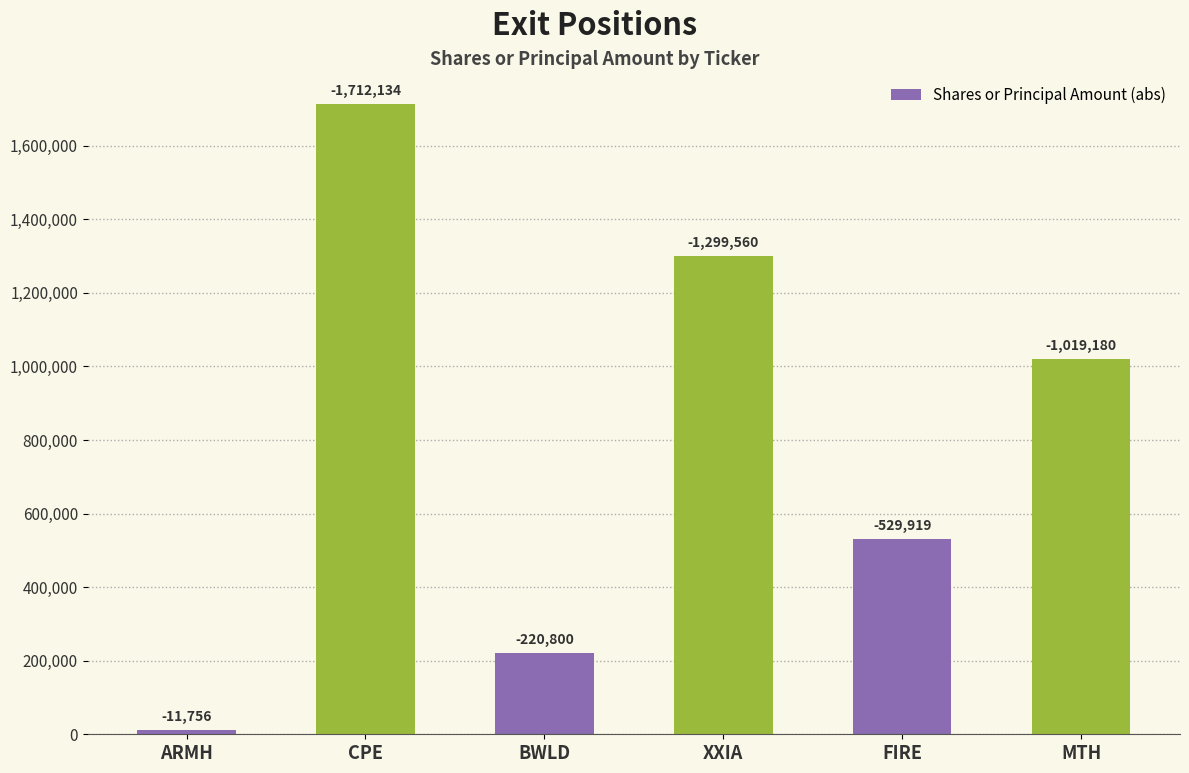

What is the sum of the values at CPE and MTH?

2731314